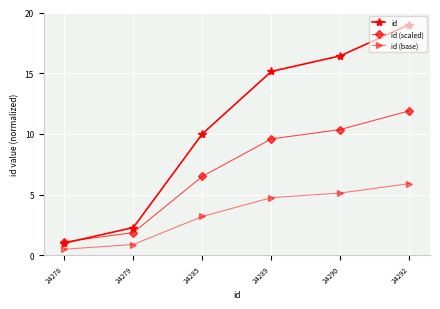

What are all the series names shown in the legend?

id, id (scaled), id (base)